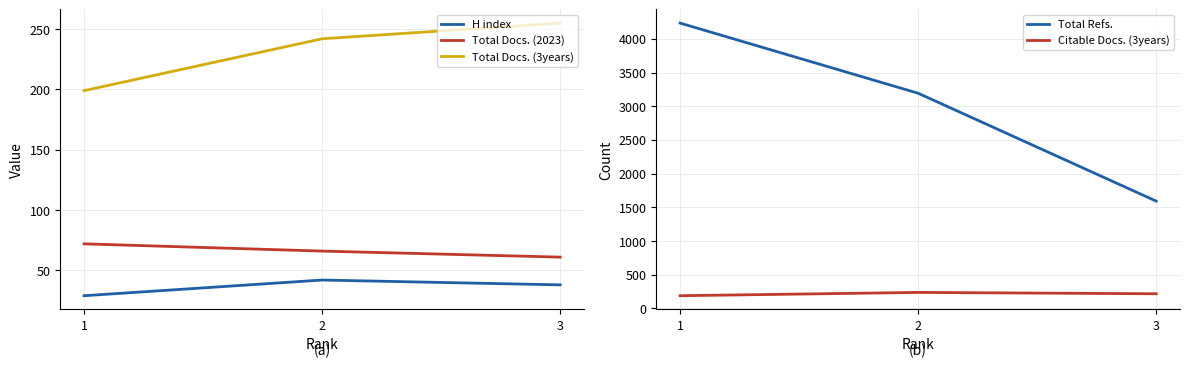

What is the total value across all series at 3?

2163